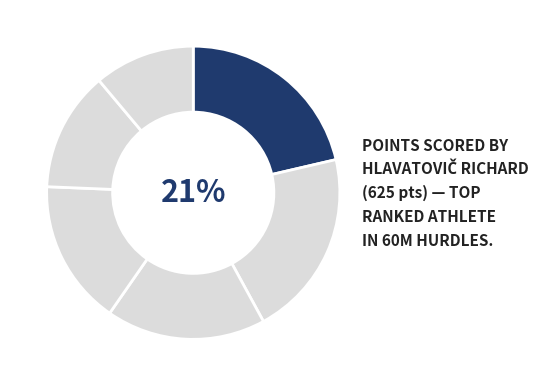

How many segments does this pie chart have?

6